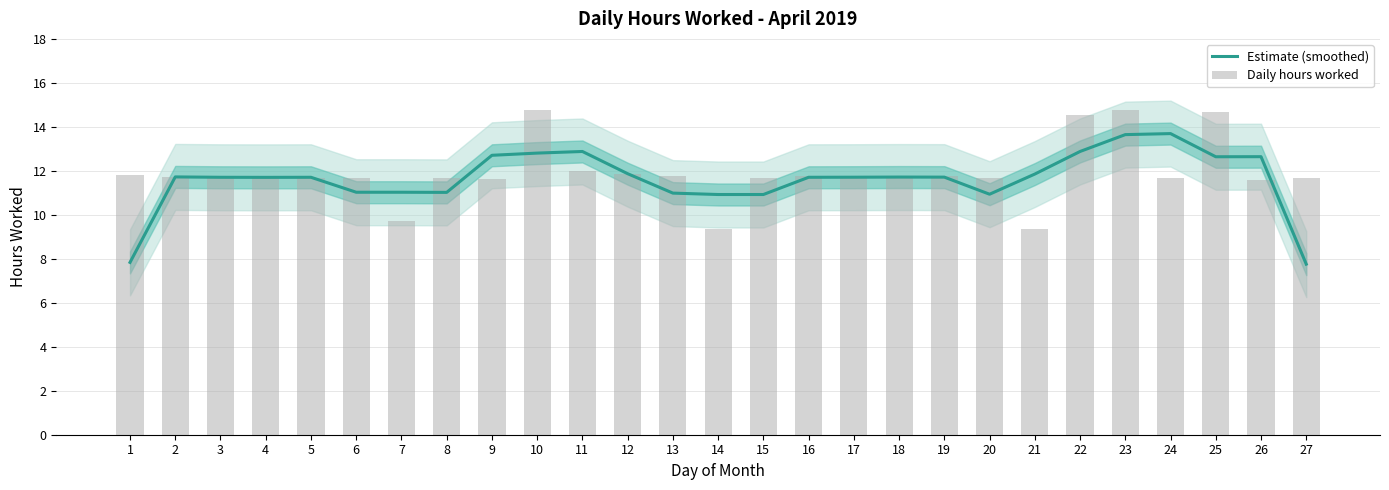

What is the smallest value displayed?

7.8